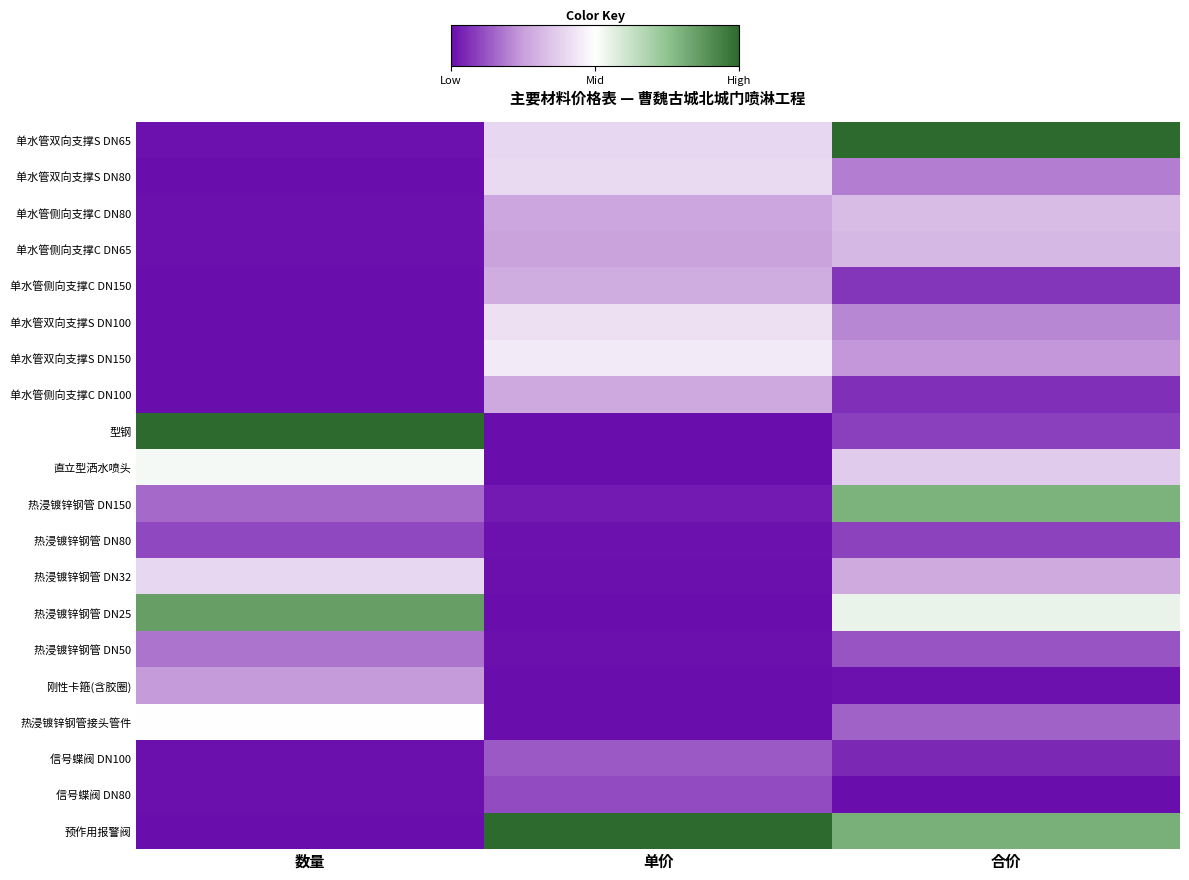

List the series in order of their peak value, highest first.

单水管双向支撑S DN65, 型钢, 预作用报警阀, 热浸镀锌钢管 DN25, 热浸镀锌钢管 DN150, 直立型洒水喷头, 热浸镀锌钢管接头管件, 单水管双向支撑S DN150, 单水管双向支撑S DN100, 单水管双向支撑S DN80, 热浸镀锌钢管 DN32, 单水管侧向支撑C DN80, 单水管侧向支撑C DN65, 单水管侧向支撑C DN150, 单水管侧向支撑C DN100, 刚性卡箍(含胶圈), 热浸镀锌钢管 DN50, 信号蝶阀 DN100, 信号蝶阀 DN80, 热浸镀锌钢管 DN80